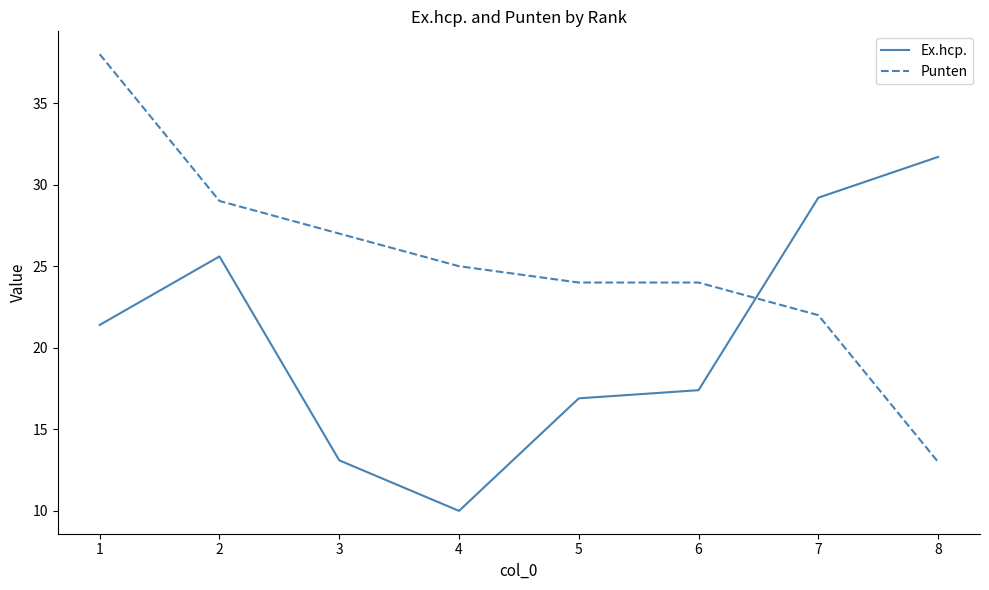

How many values in the Ex.hcp. series exceed 21?

4